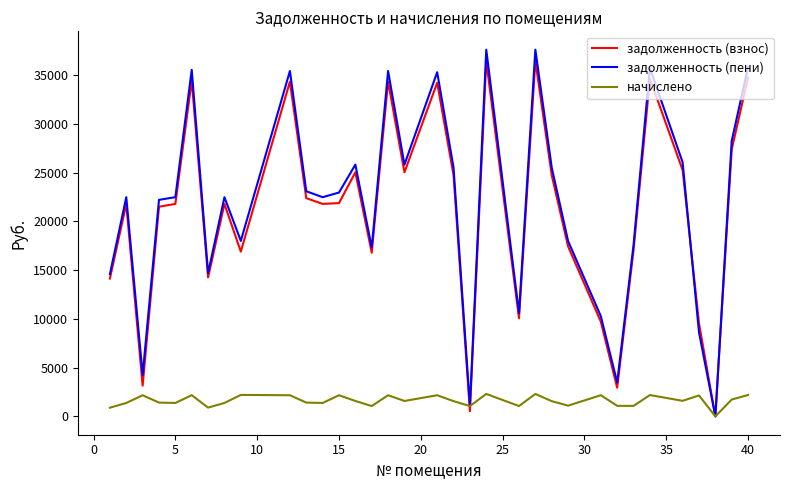

What is the greatest value displayed?

37608.1